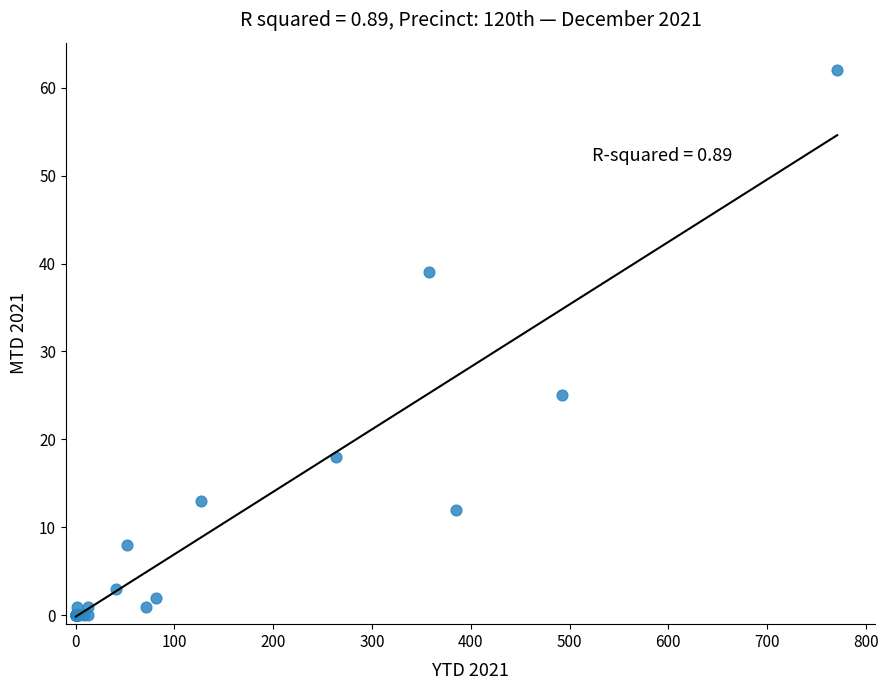

What Y value in the scatter plot is closest to 31?

25